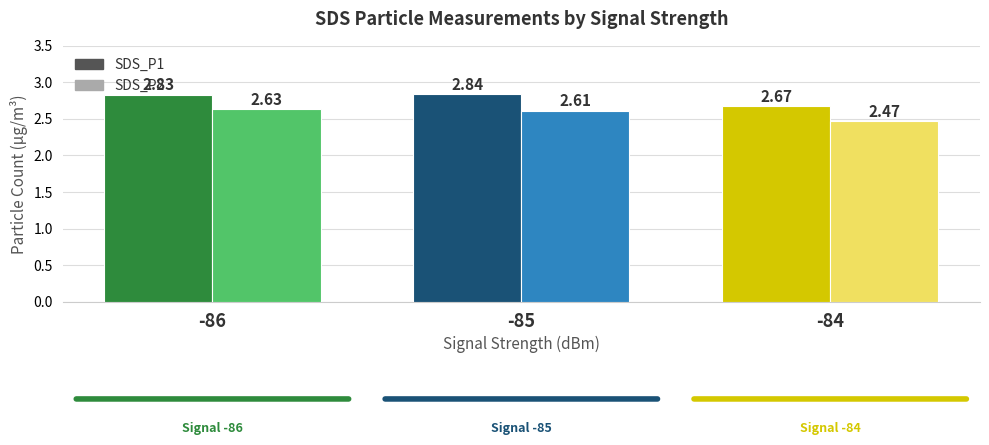

The SDS_P2 series shows 0.9 at -84. True or false?

False